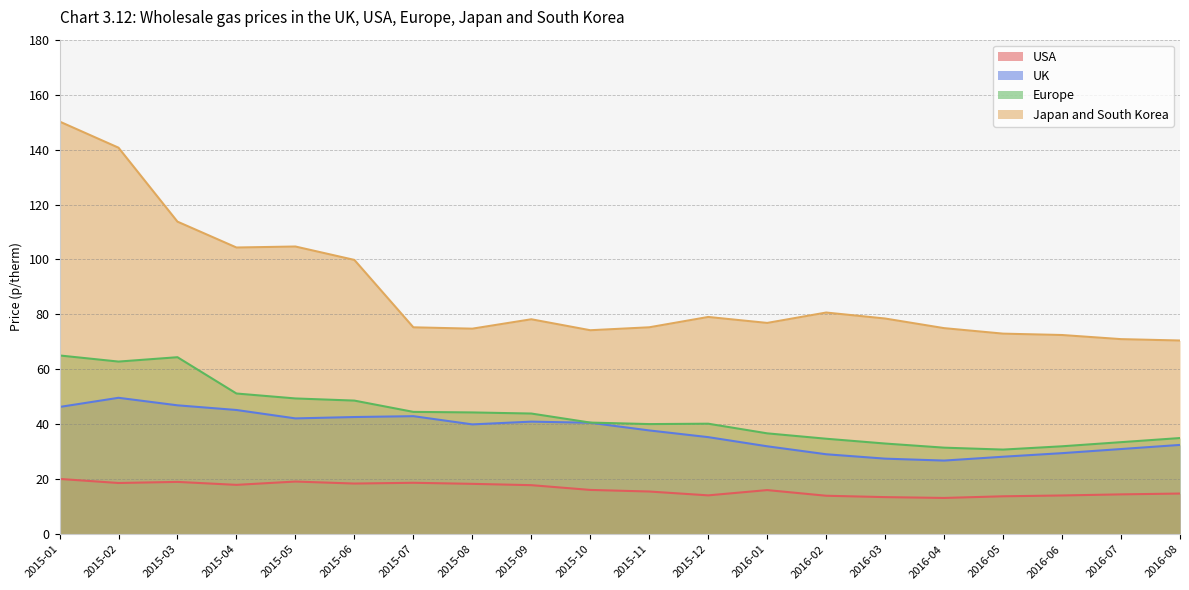

What is the approximate value of UK at 2015-06?

42.6